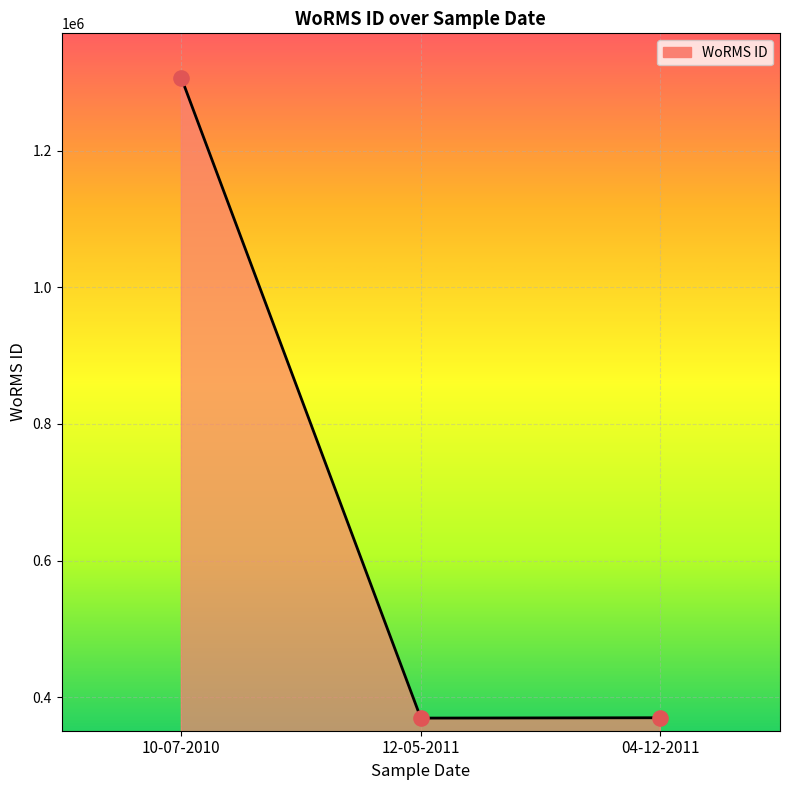

Approximately how many times larger is the value at 04-12-2011 compared to 10-07-2010?

0.3